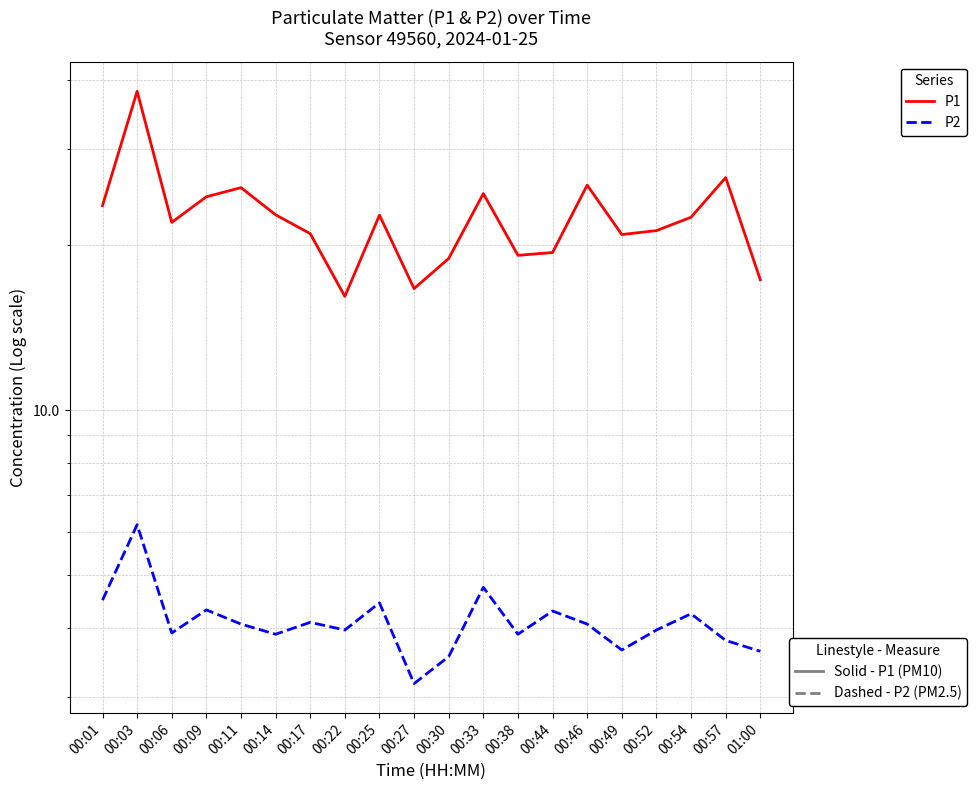

Is it true that P1 equals 29.3 at 00:30?

False